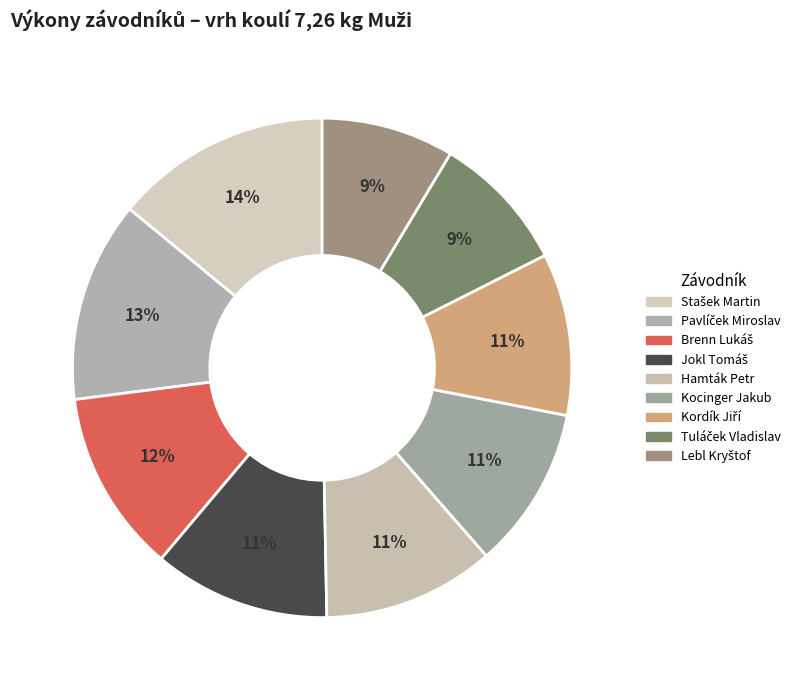

Which category has the smallest portion of the pie?

Lebl Kryštof